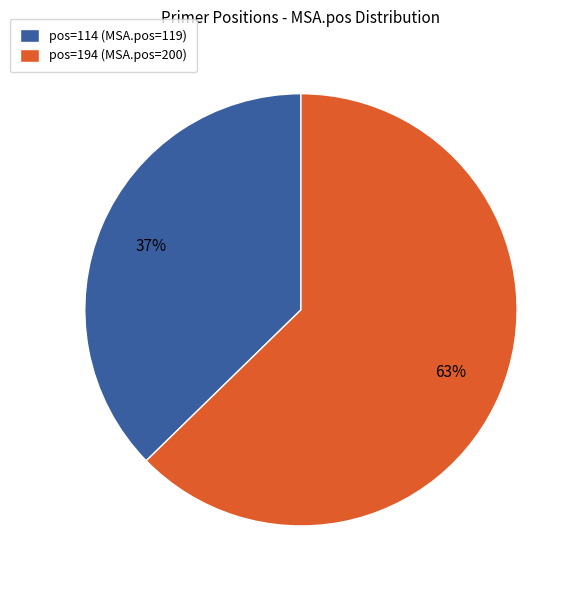

To the nearest percent, what is the average slice percentage?

50%